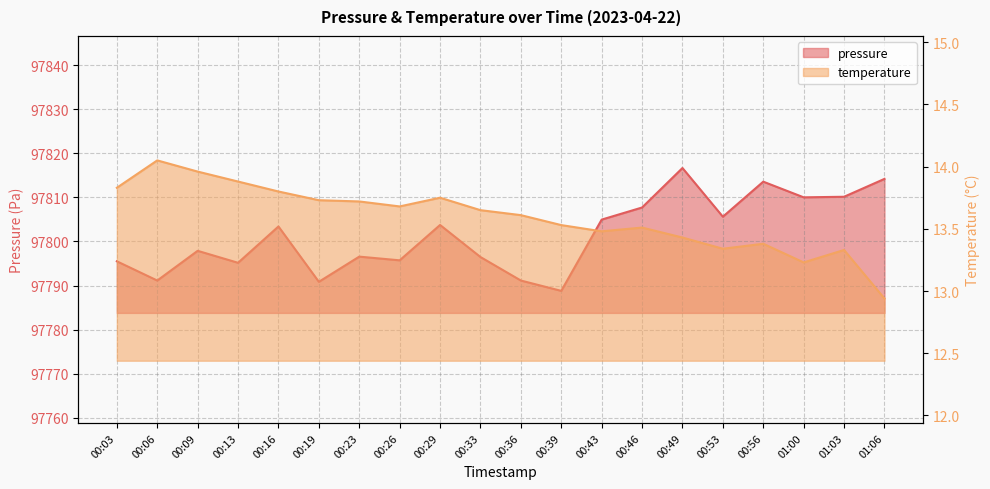

True or false: temperature and pressure cross at least once.

False